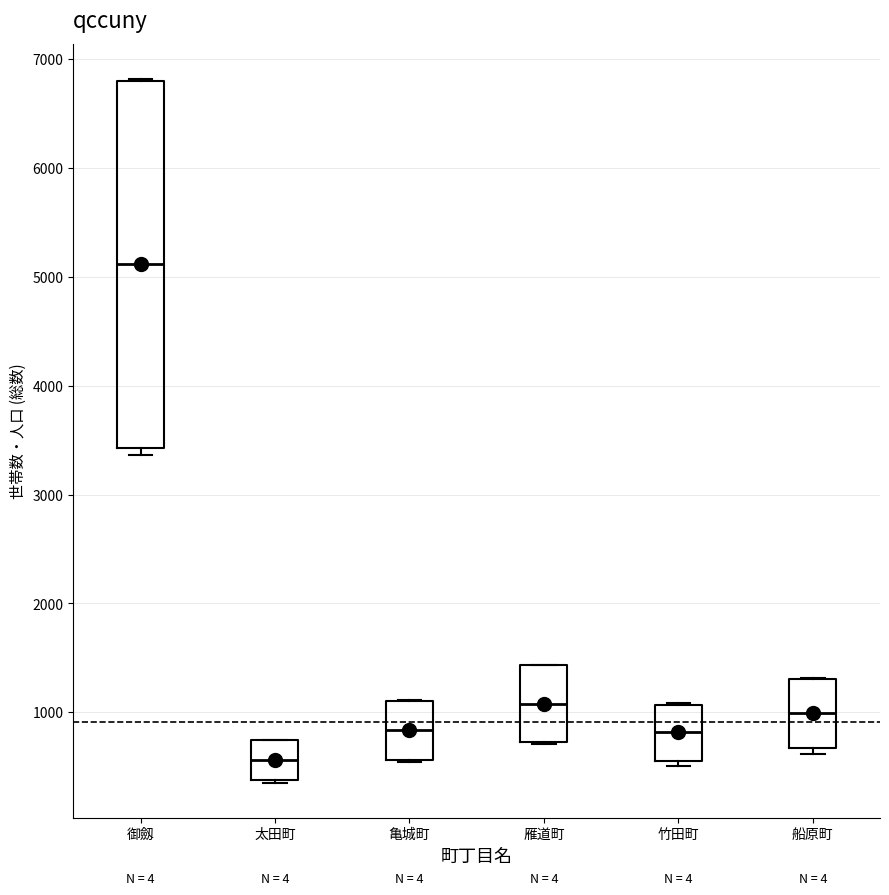

Comparing the boxes themselves (not the whiskers), which one is the tallest?

御劔